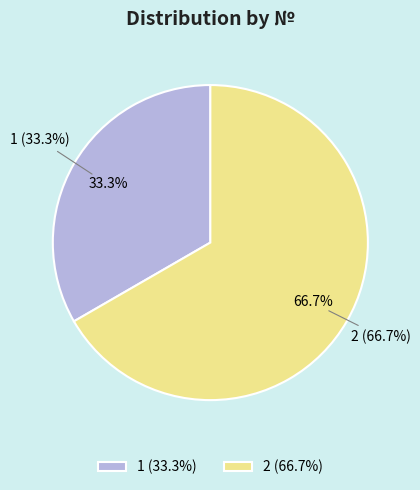

What percentage is NOT represented by 2?

33.3%